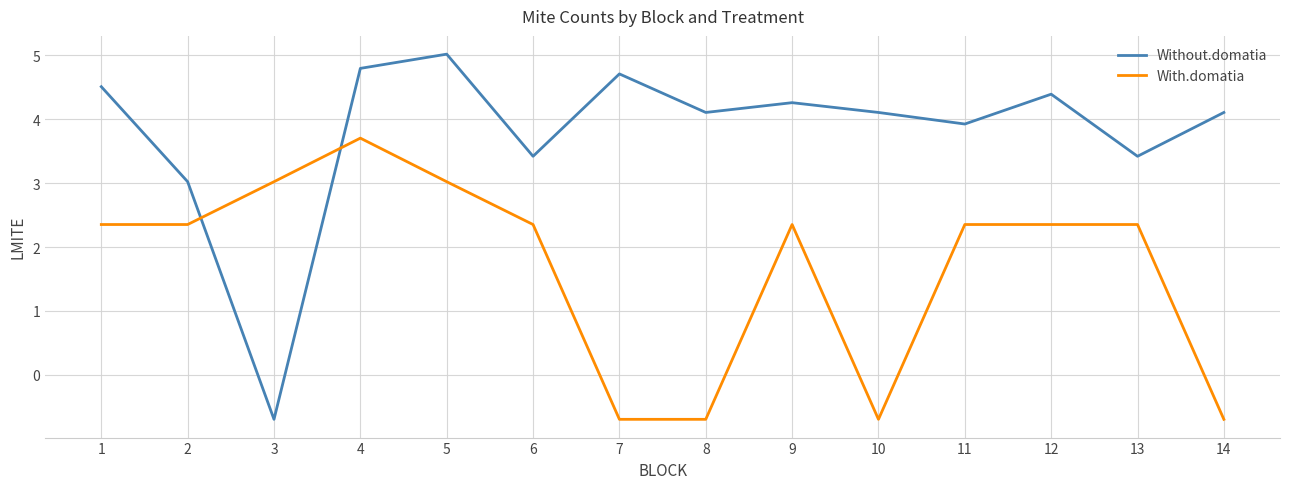

Reading right to left, what are all the values shown in this chart?

Without.domatia: 14=4.1	13=3.4	12=4.4	11=3.9	10=4.1	9=4.3	8=4.1	7=4.7	6=3.4	5=5.0	4=4.8	3=-0.7	2=3.0	1=4.5
With.domatia: 14=-0.7	13=2.4	12=2.4	11=2.4	10=-0.7	9=2.4	8=-0.7	7=-0.7	6=2.4	5=3.0	4=3.7	3=3.0	2=2.4	1=2.4